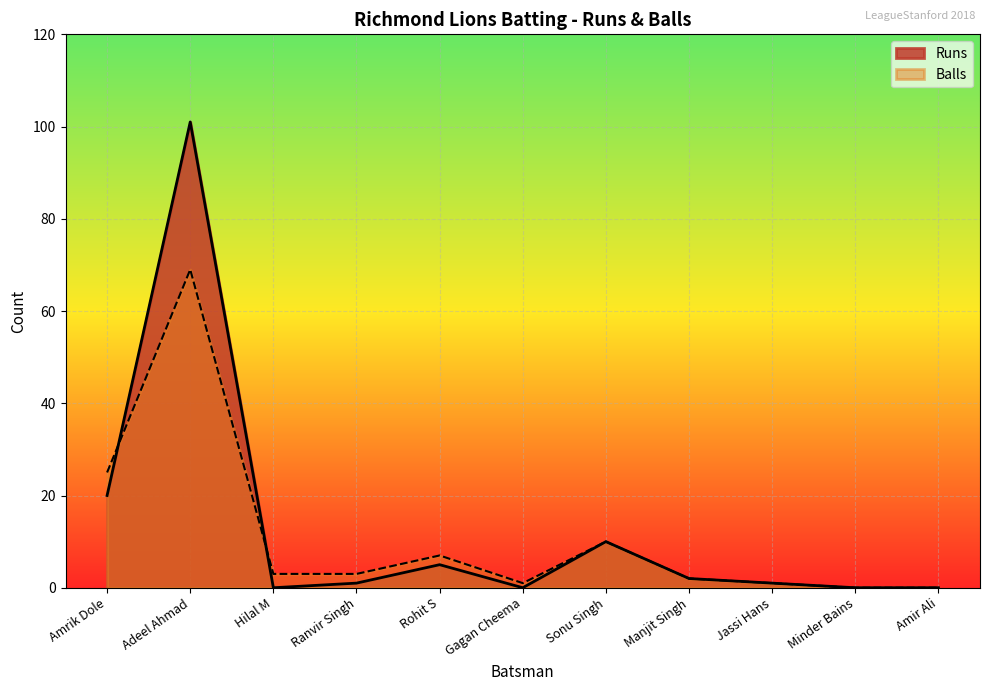

In Balls, how many points are lower than both neighbors (excluding endpoints)?

1